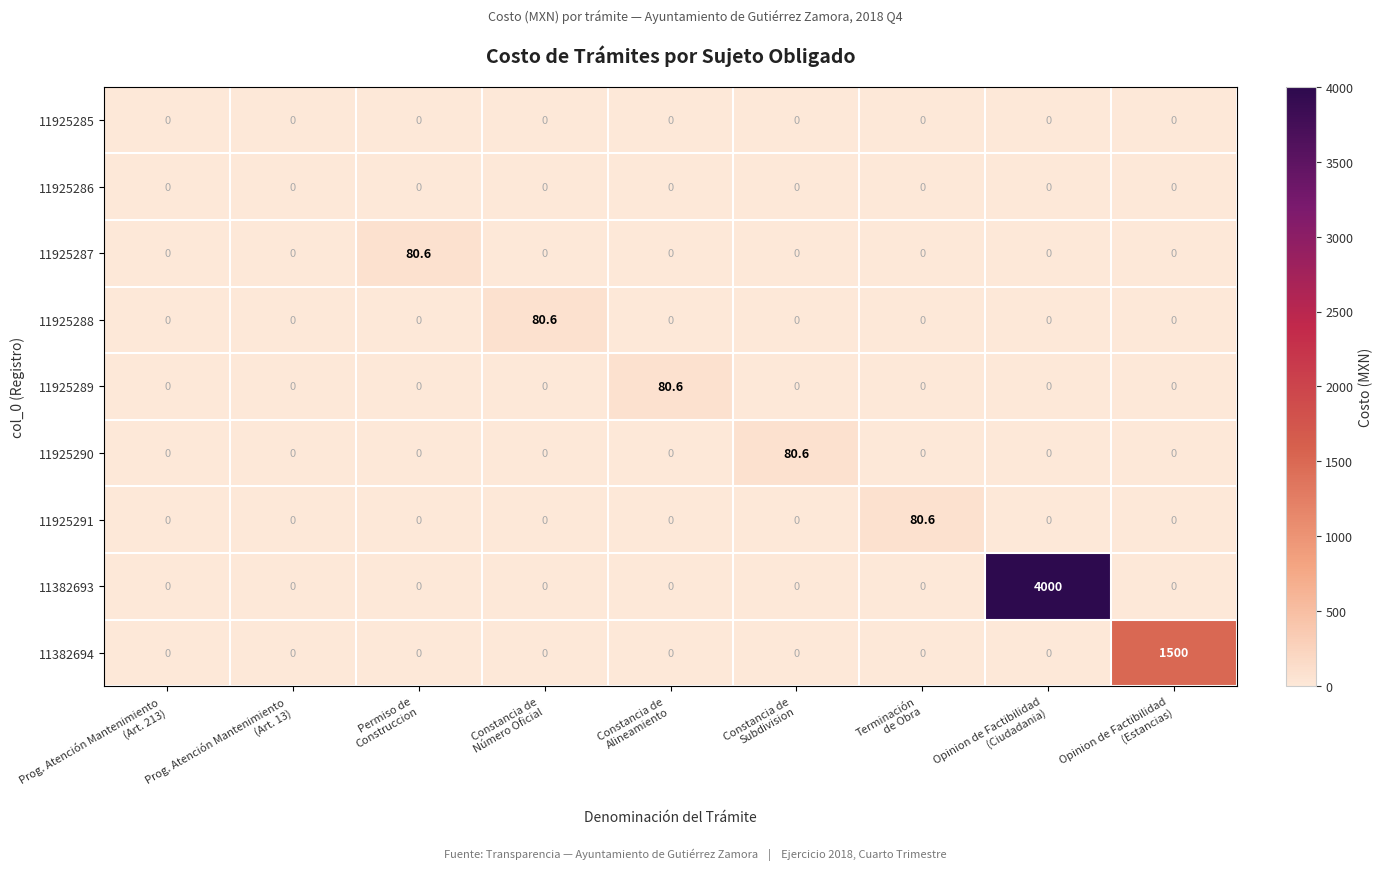

Which series has the largest total across all categories?

11382693